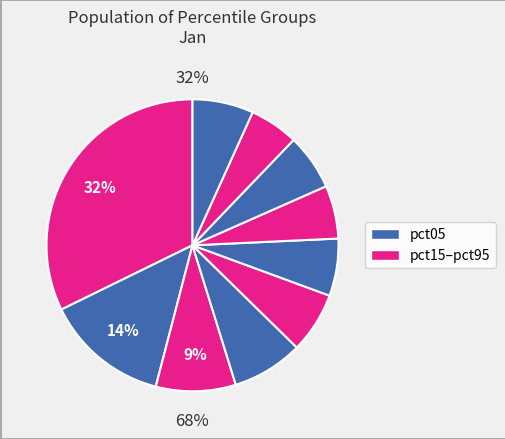

Does pct75 account for over 50% of the chart?

No